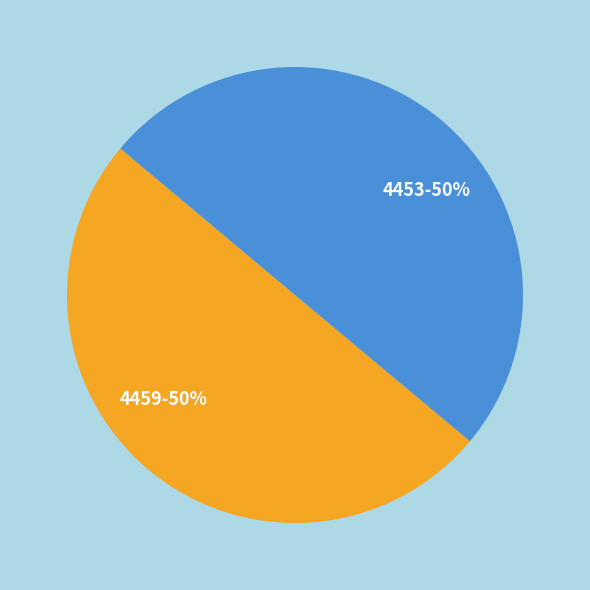

What percentage is the 4459 slice, to the nearest percent?

50%